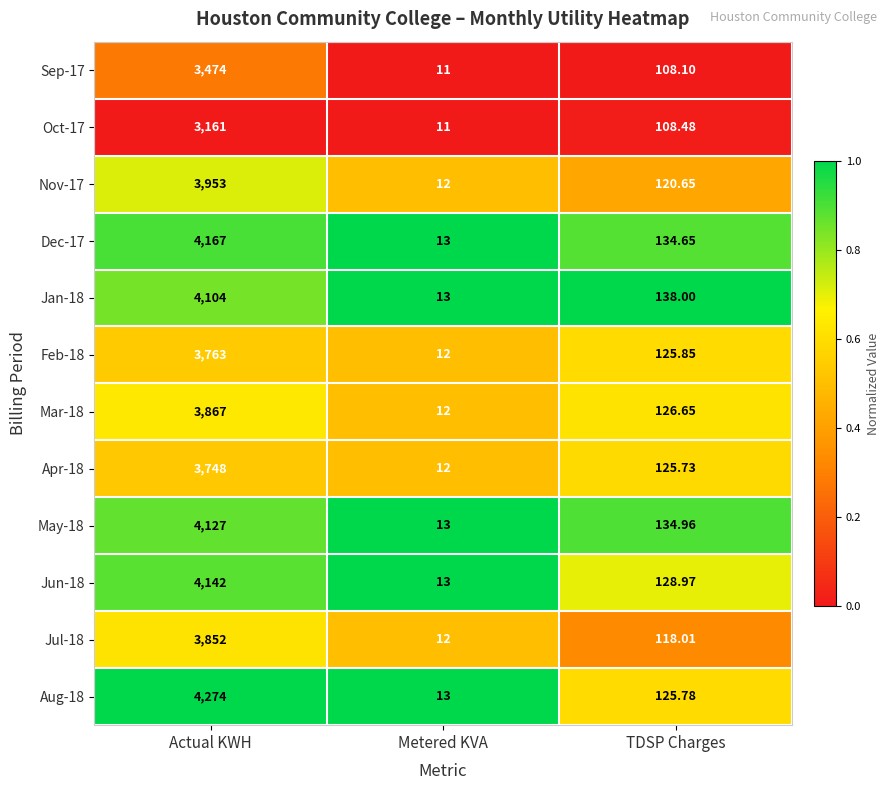

At which label is Feb-18 closest to 1887?

TDSP Charges